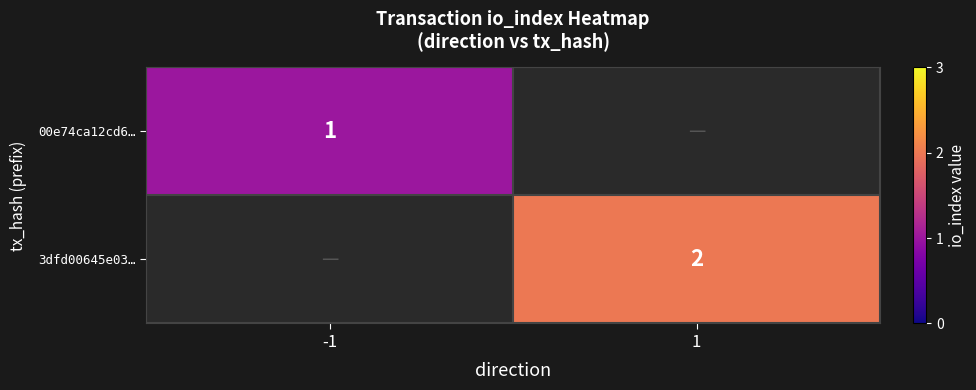

The 00e74ca12cd6… series shows 1.7 at -1. True or false?

False